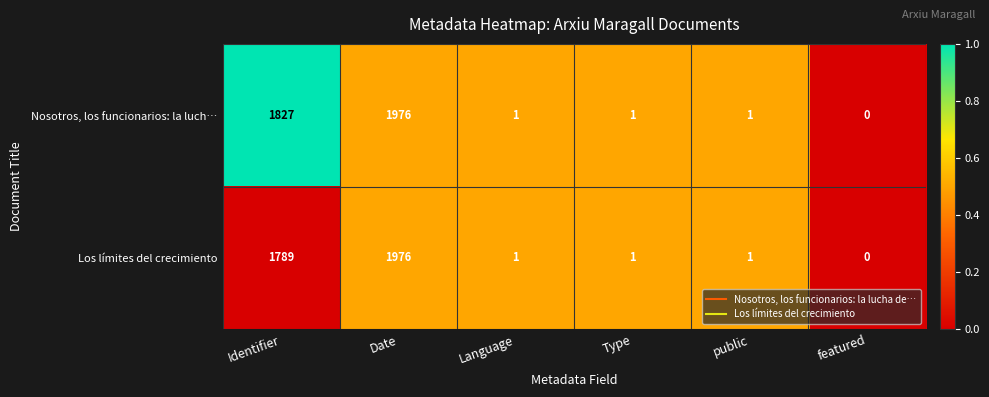

True or false: Los límites del crecimiento has a value of 1330 at Date.

False